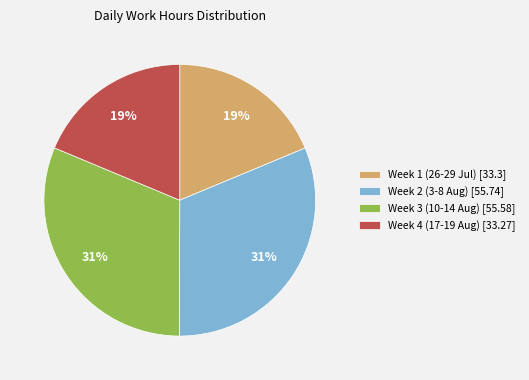

To the nearest percent, what is the average slice percentage?

25%